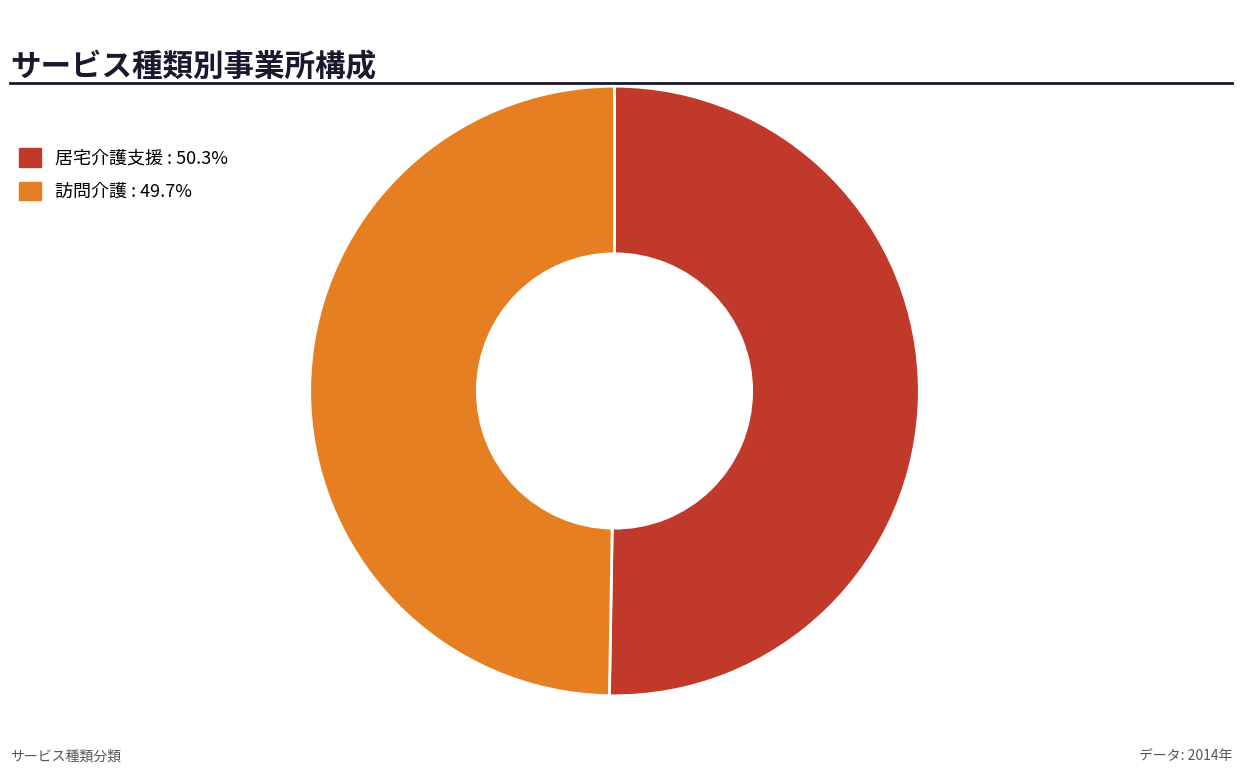

Approximately how many times larger is the value at 訪問介護 : 49.7% compared to 居宅介護支援 : 50.3%?

1.0